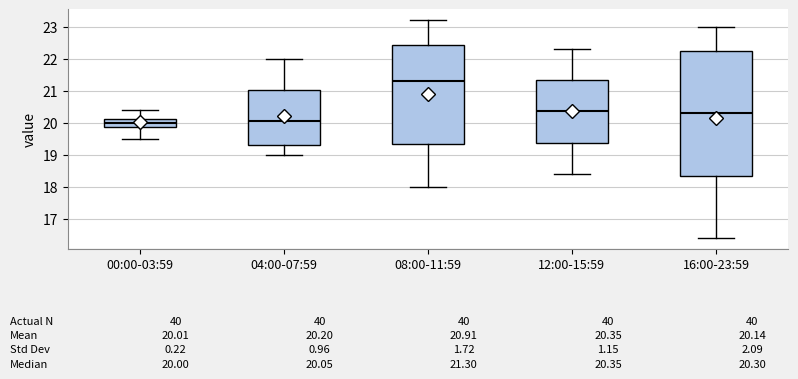

Which box is the tallest, from its lower edge to its upper edge?

16:00-23:59